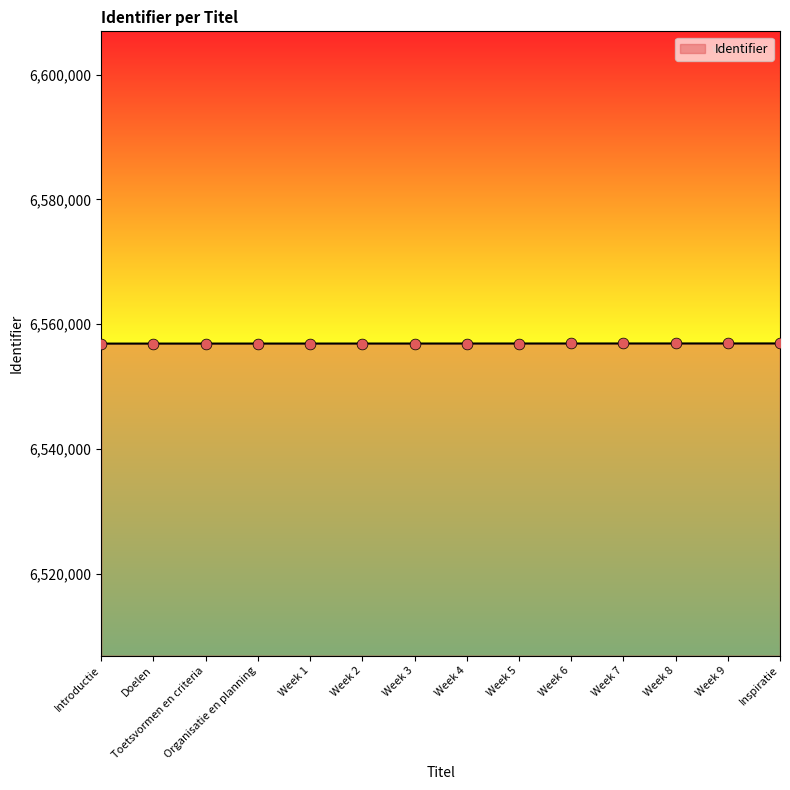

Approximately how many times larger is the value at Week 4 compared to Week 1?

1.0